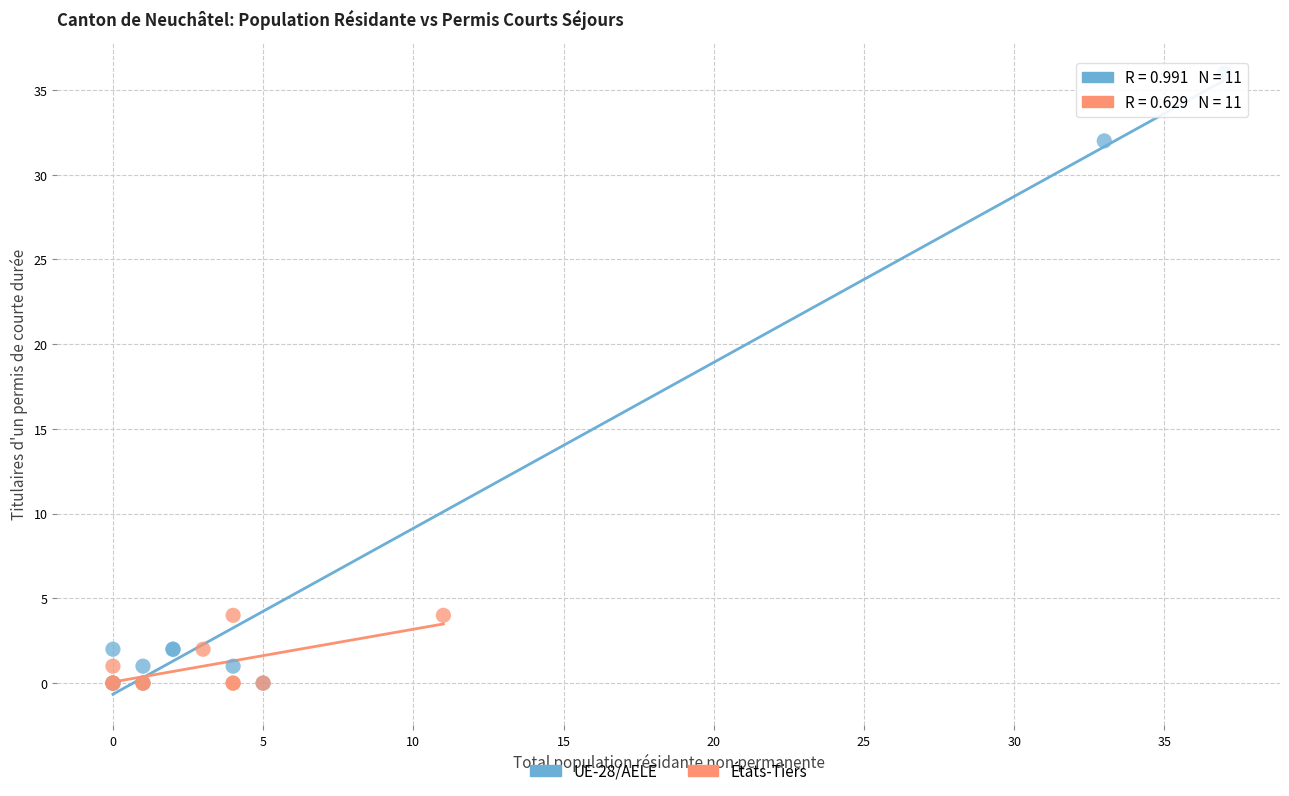

Which series has the widest spread of Y values?

UE-28/AELE